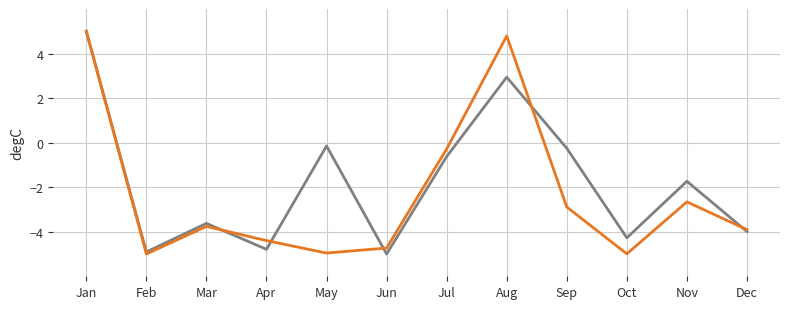

At which category is the sum across all series the highest?

Jan